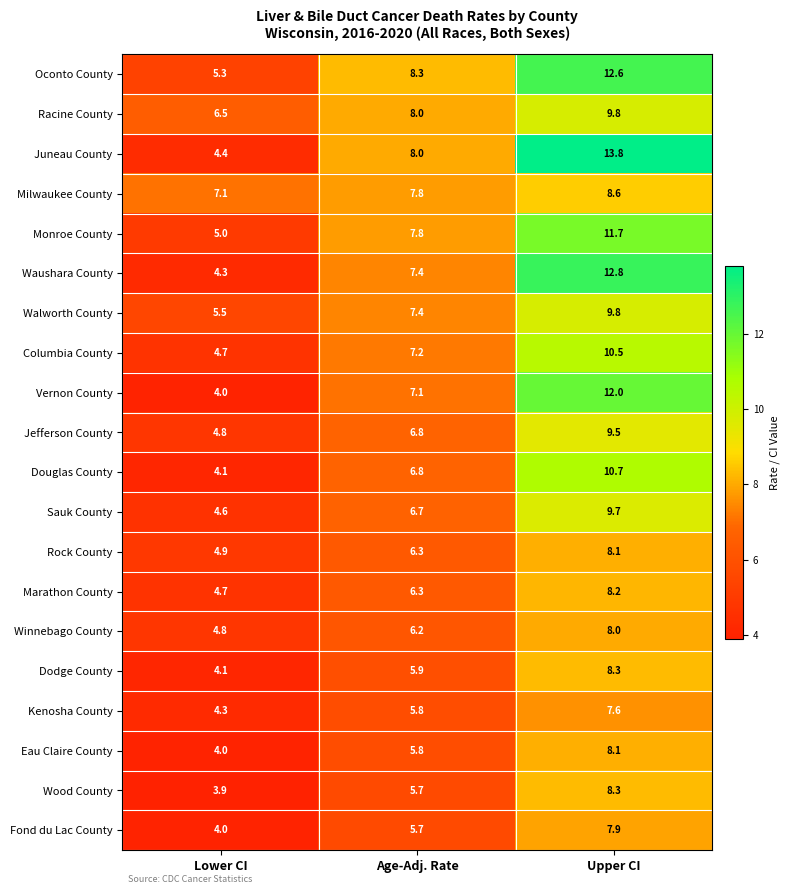

What is the approximate value of Sauk County at Age-Adj. Rate?

6.7